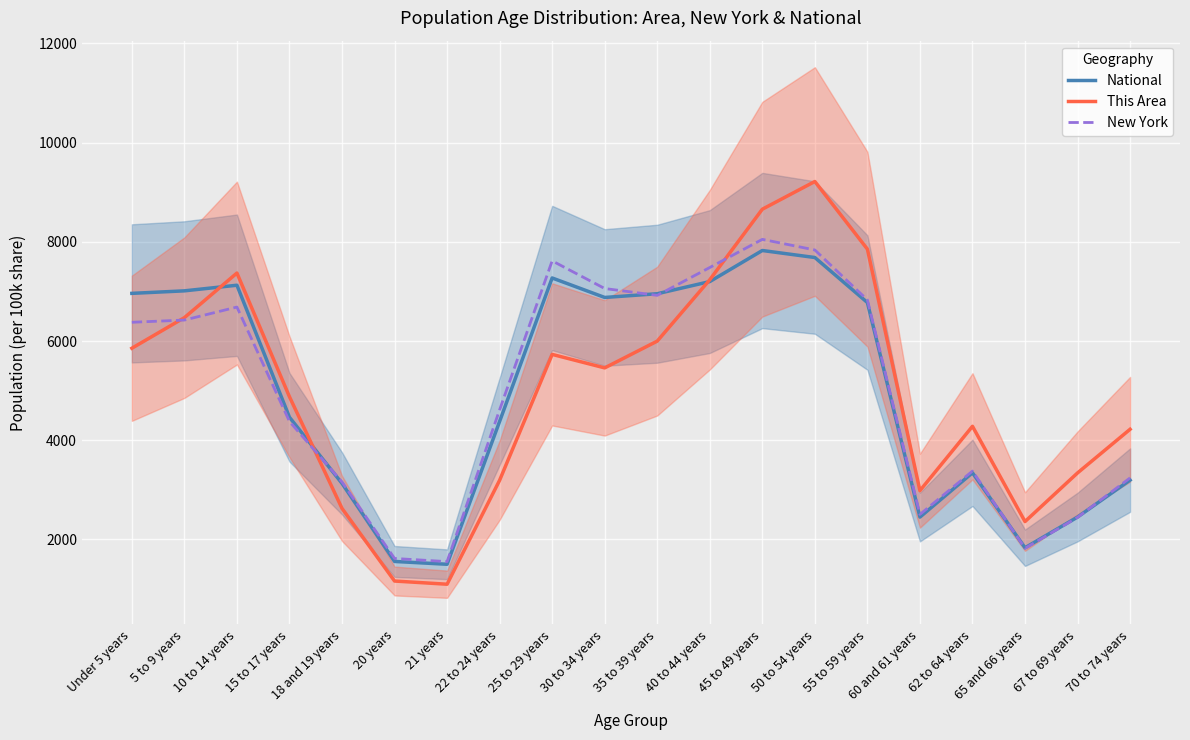

In National, how many points are higher than both neighbors (excluding endpoints)?

4